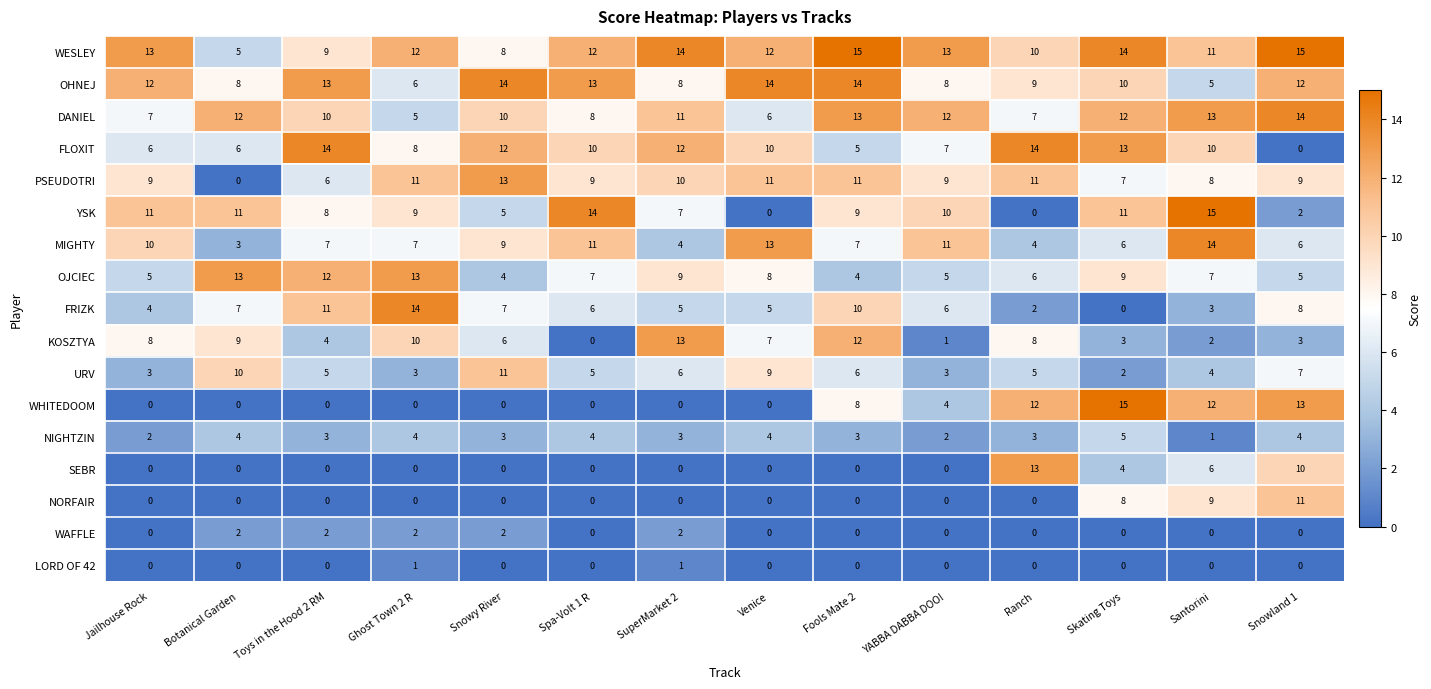

What is the total value across all series at Jailhouse Rock?

90